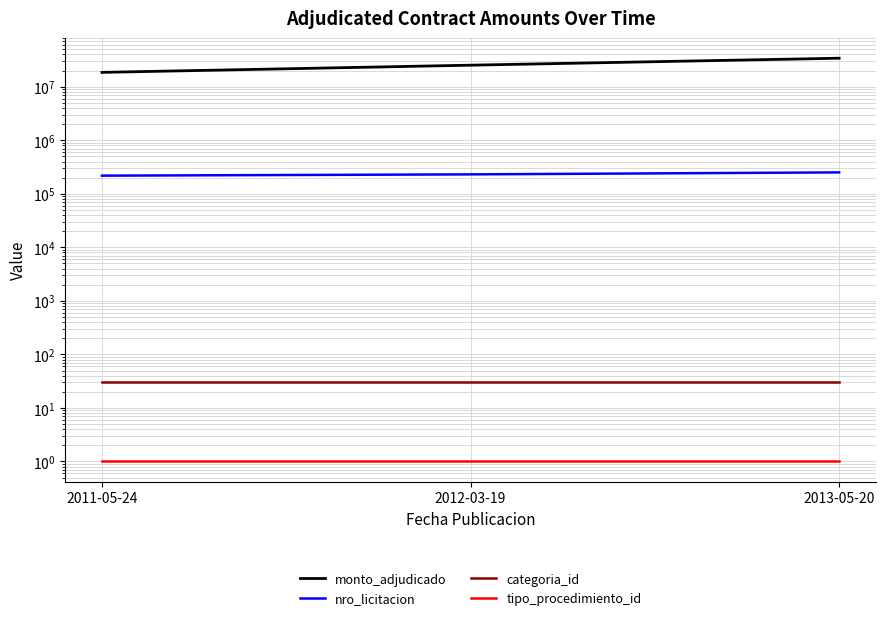

Which series has the largest total across all categories?

monto_adjudicado